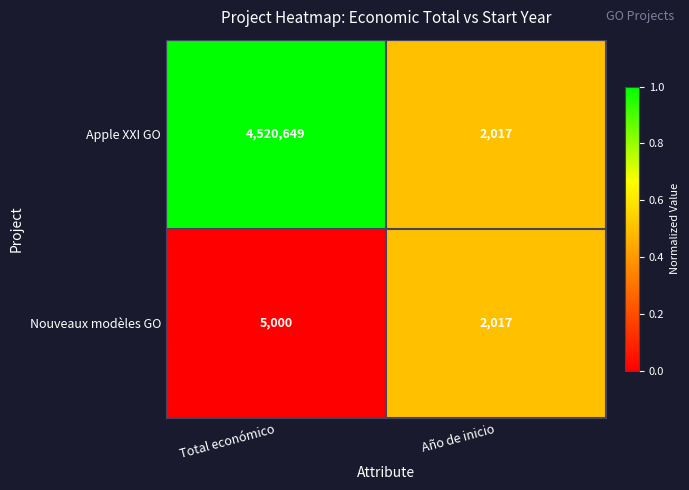

Between Total económico and Año de inicio, which series saw the biggest shift?

Apple XXI GO